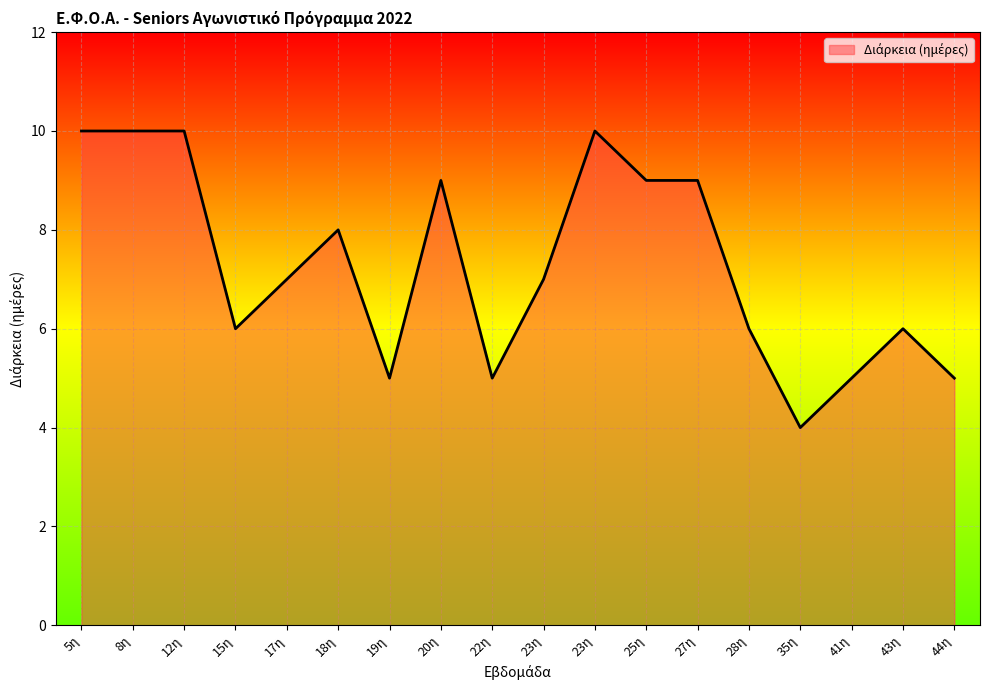

Which has a higher value, 41η or 20η?

20η